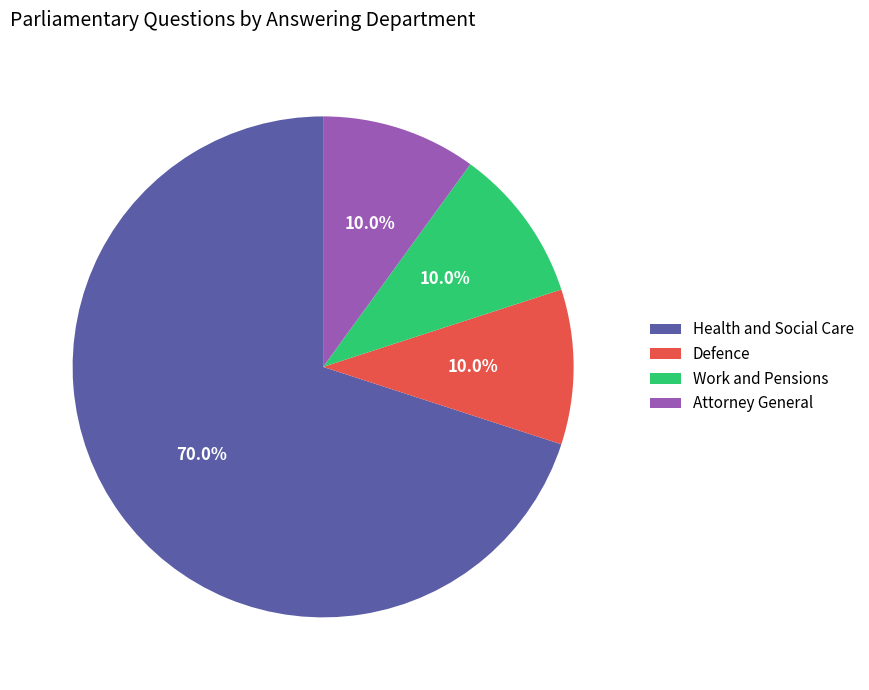

What percentage is NOT represented by Health and Social Care?

30.0%